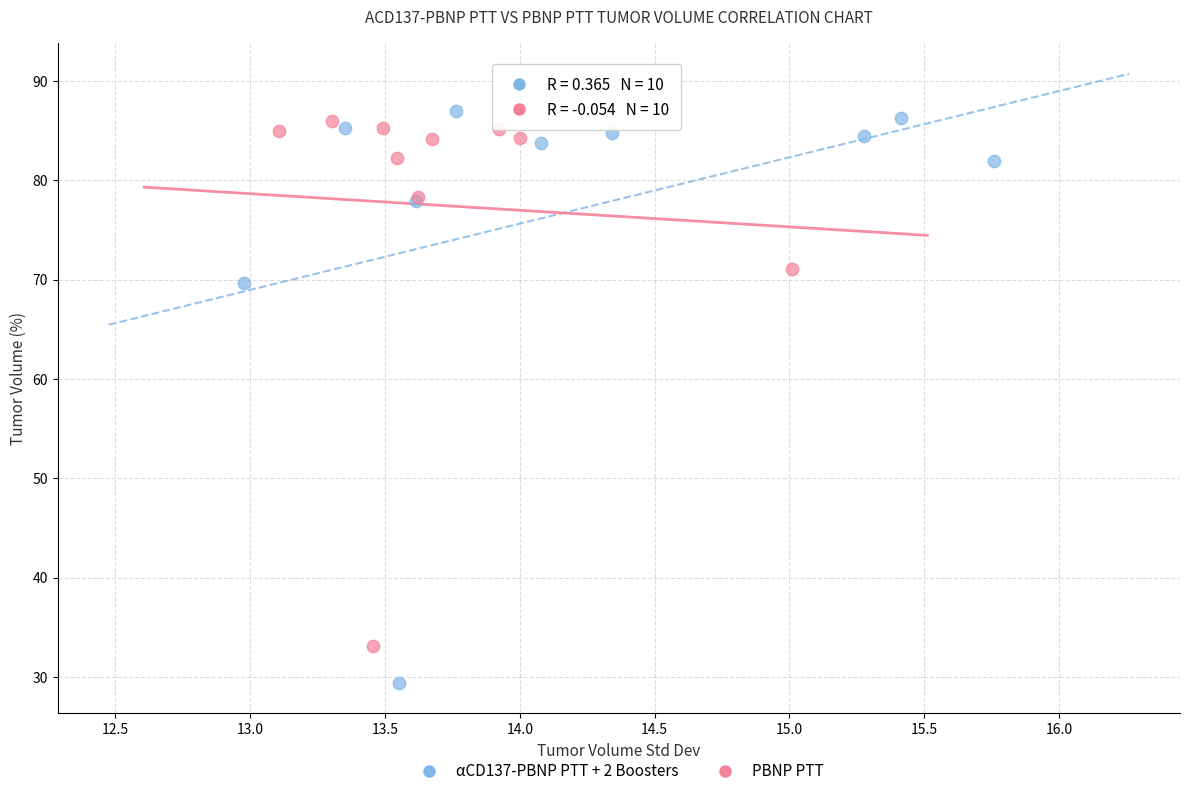

Which series reaches the minimum Y coordinate?

αCD137-PBNP PTT + 2 Boosters